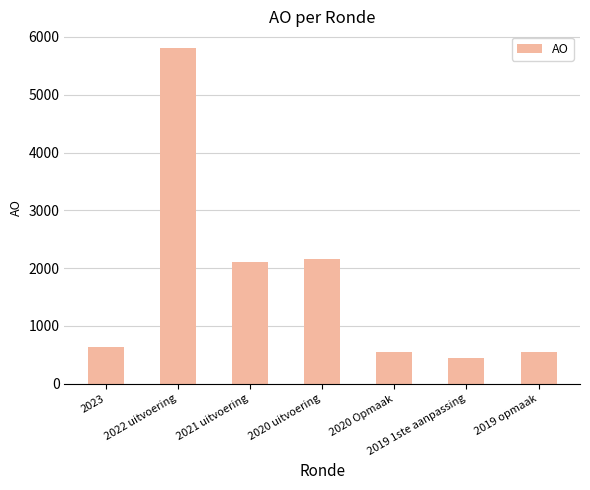

Are the bars grouped side by side (vs. stacked)?

No